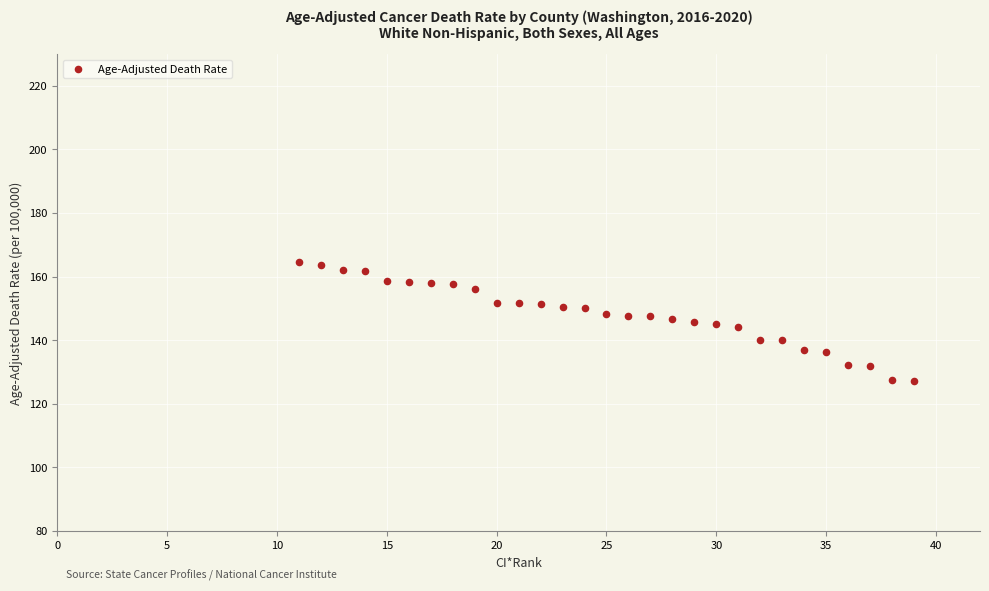

What is the range of X values (max minus min)?

28.0